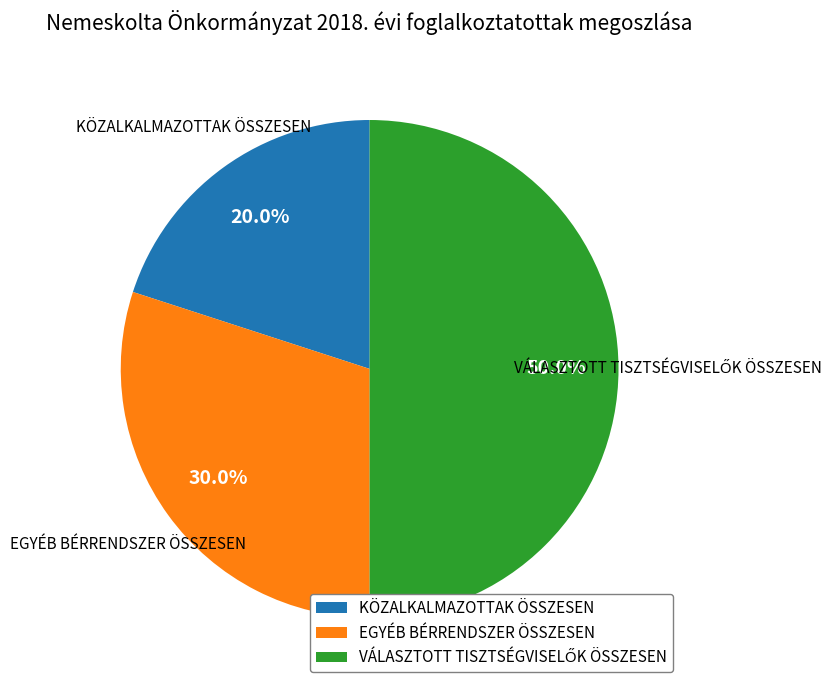

Does EGYÉB BÉRRENDSZER ÖSSZESEN account for over 50% of the chart?

No